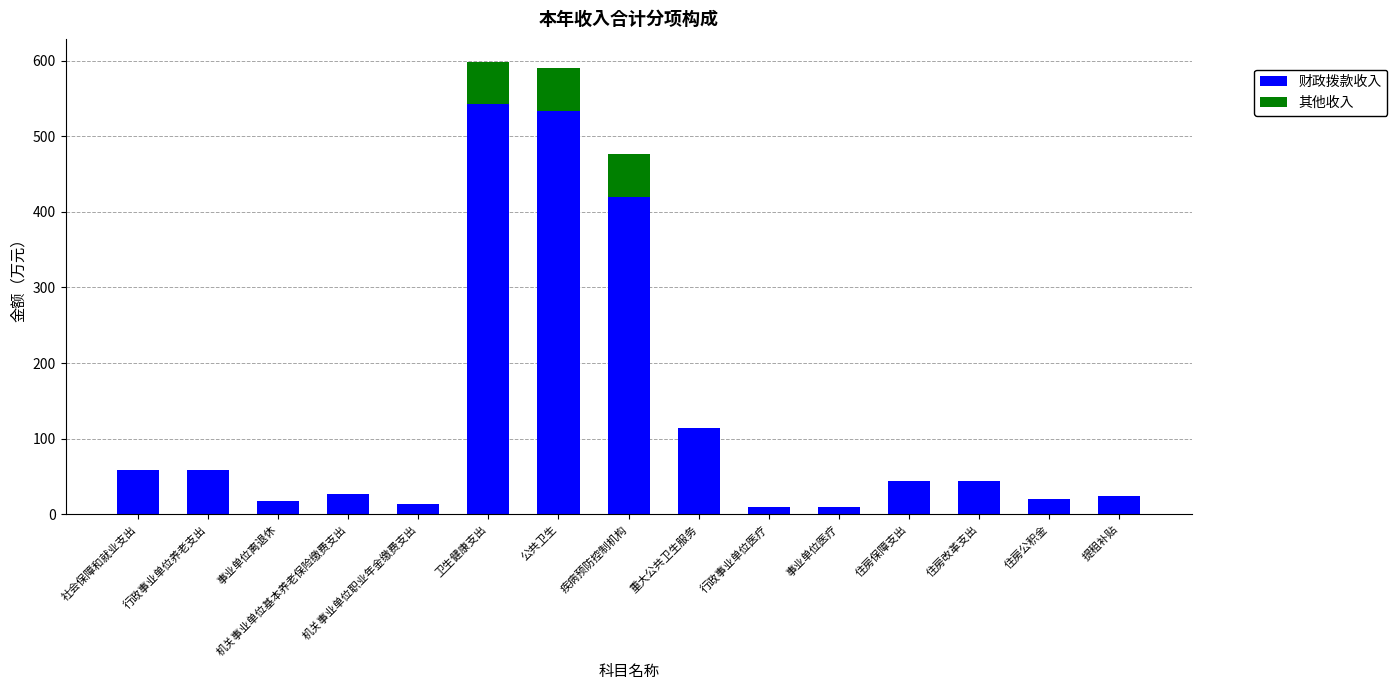

What are all the series names shown in the legend?

财政拨款收入, 其他收入